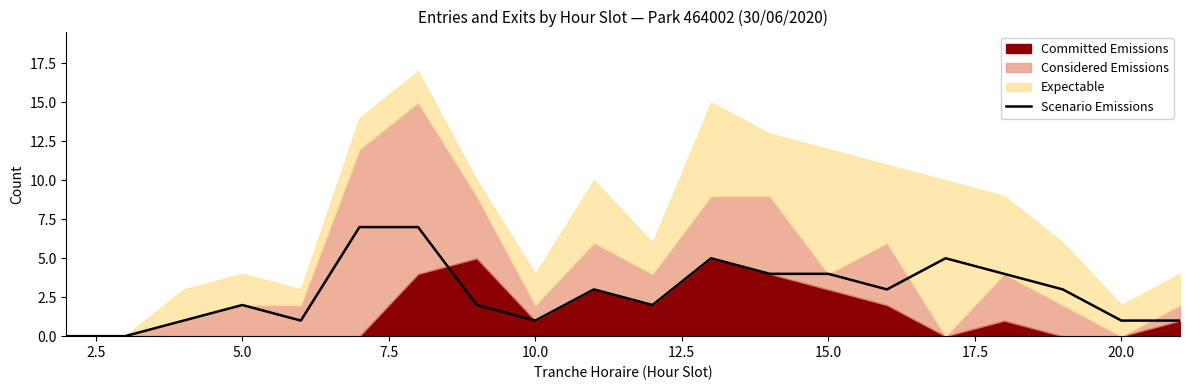

How many data points does each series have?

20